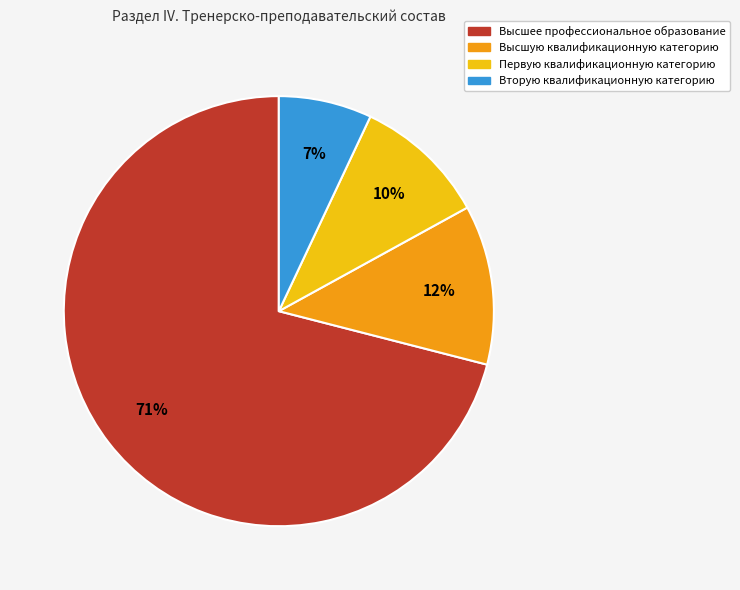

Rank the categories by value from highest to lowest.

Высшее профессиональное образование, Высшую квалификационную категорию, Первую квалификационную категорию, Вторую квалификационную категорию